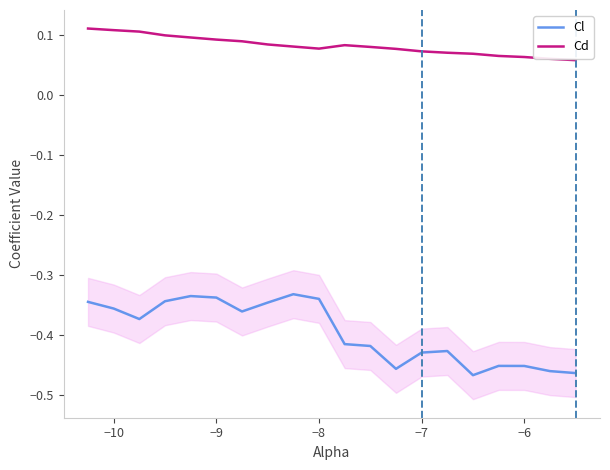

True or false: Cd and Cl cross at least once.

False